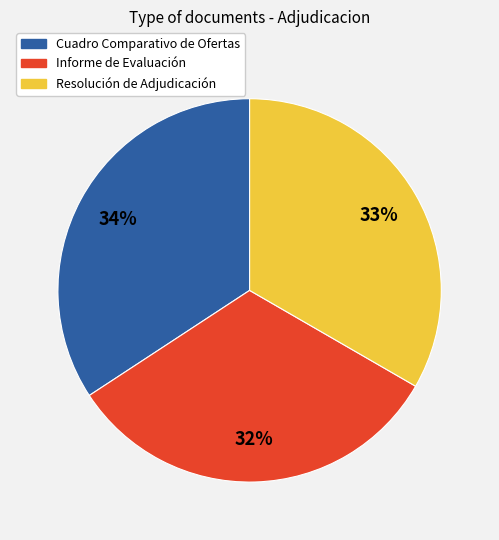

What percentage is the Resolución de Adjudicación slice, to the nearest percent?

33%